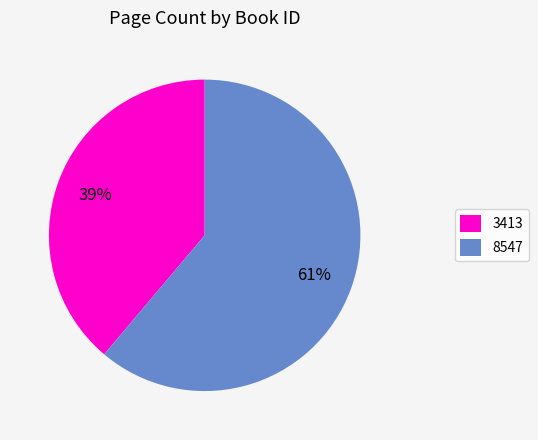

Count the number of slices in the pie.

2